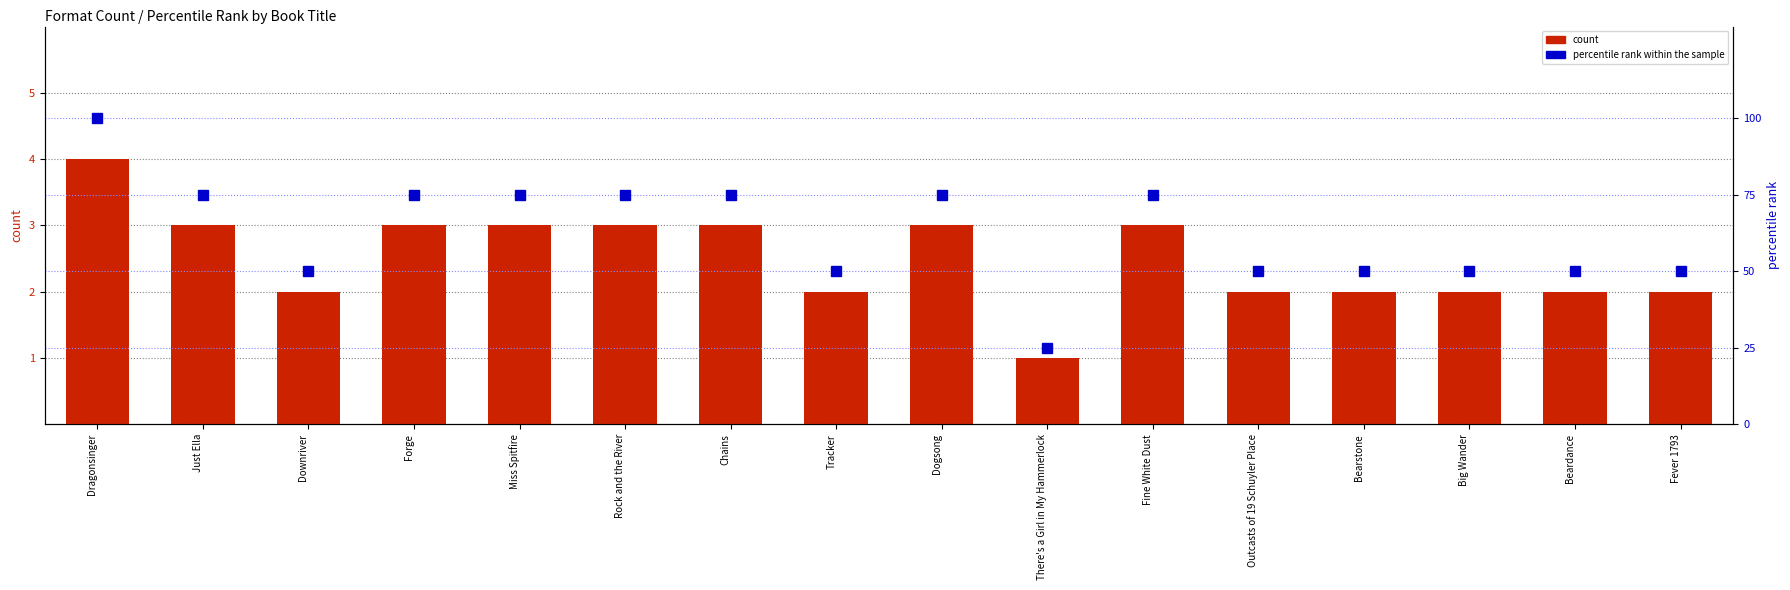

Is it true that count equals 1 at There's a Girl in My Hammerlock?

True